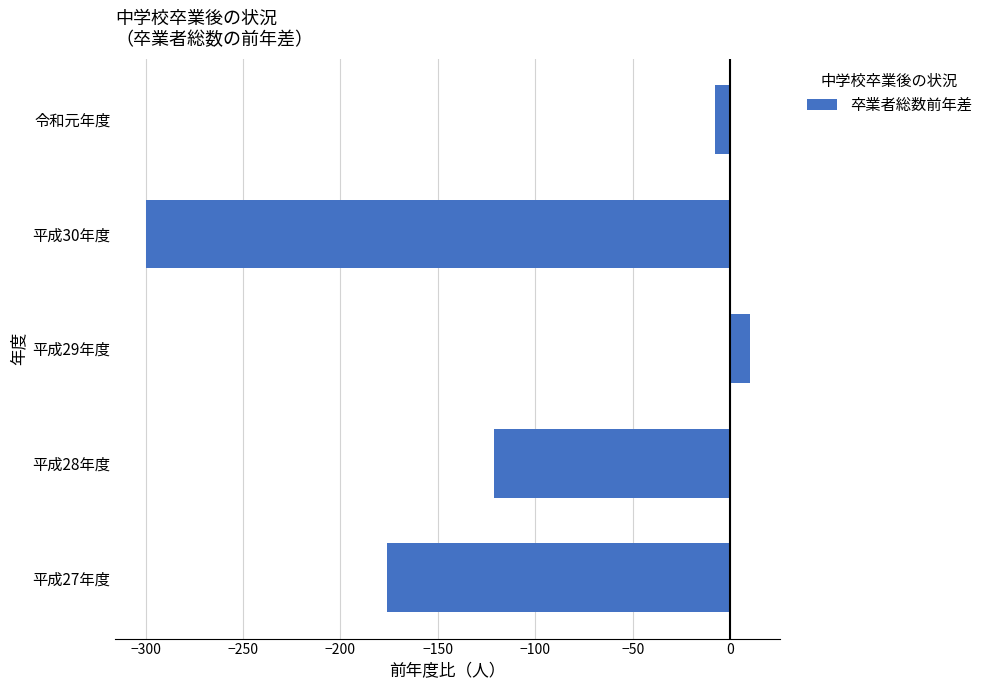

How many values are above zero?

1